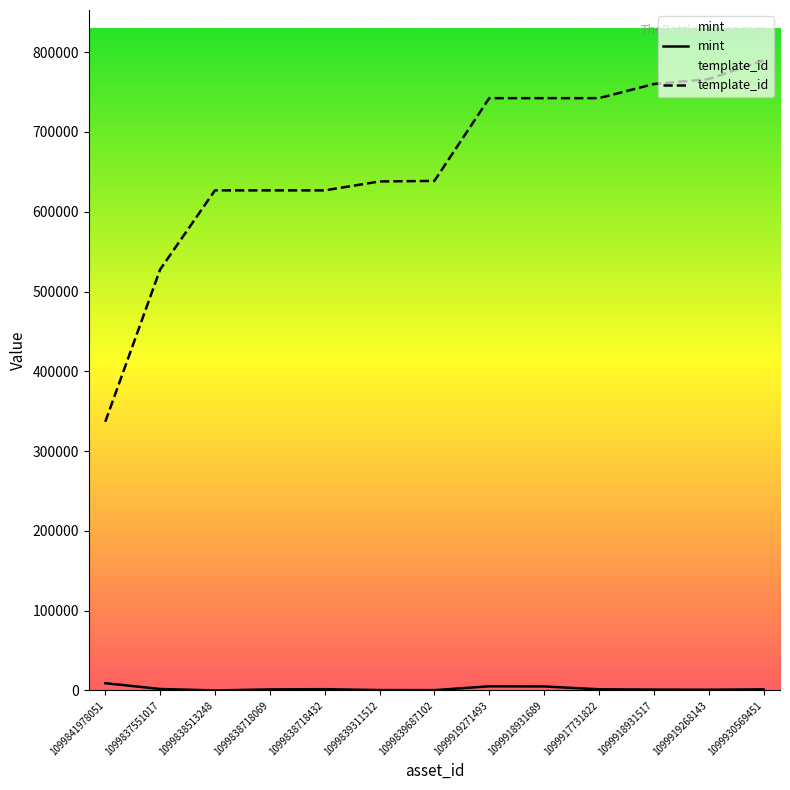

Between 1099838718069 and 1099839311512, which series saw the biggest shift?

template_id